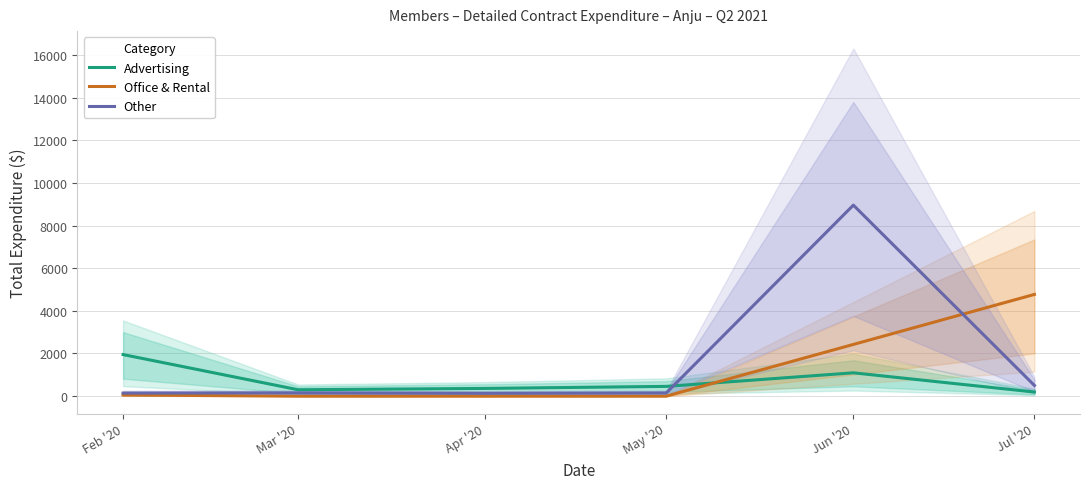

In Advertising, how many points are higher than both neighbors (excluding endpoints)?

1